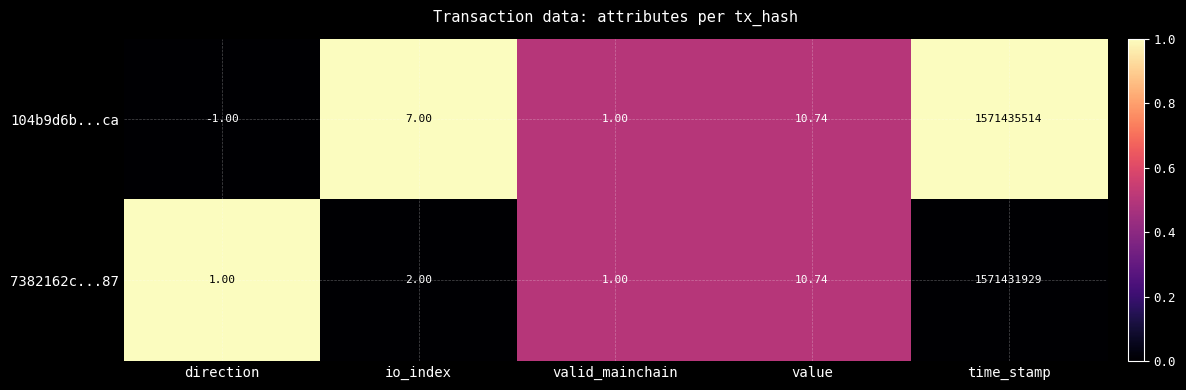

At which label is 7382162c...87 closest to 785715965?

value